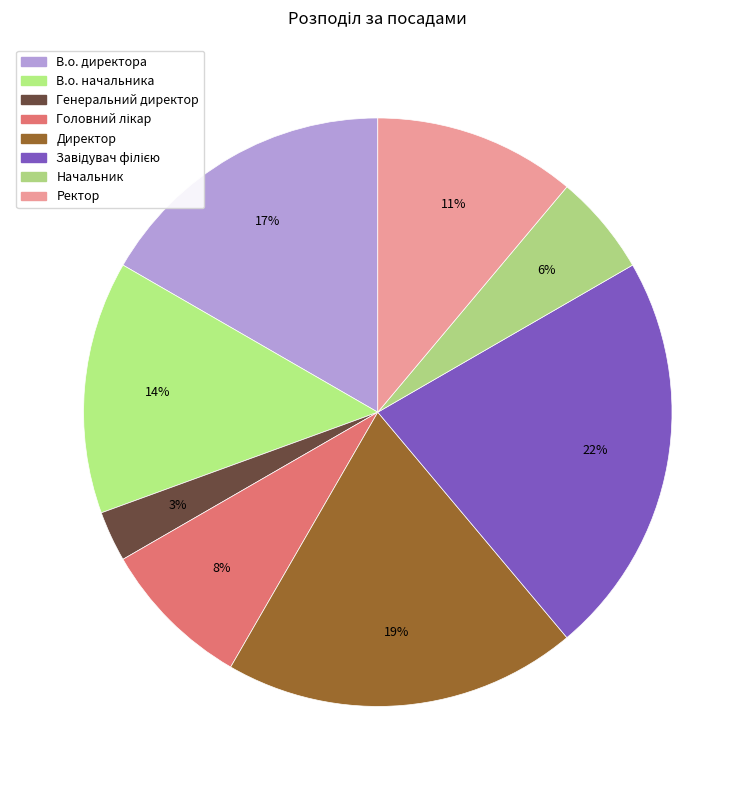

To the nearest percent, what portion does В.о. начальника represent?

14%